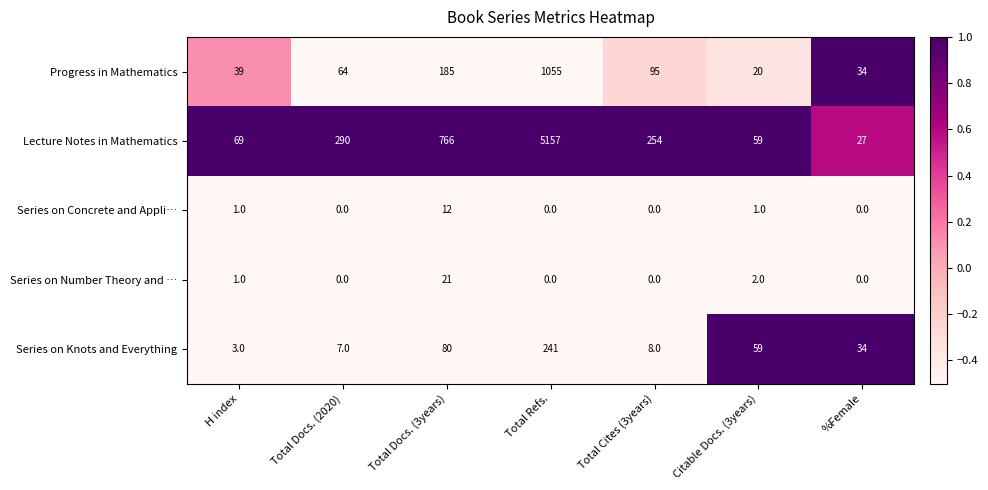

At how many categories does at least one series exceed 136?

4